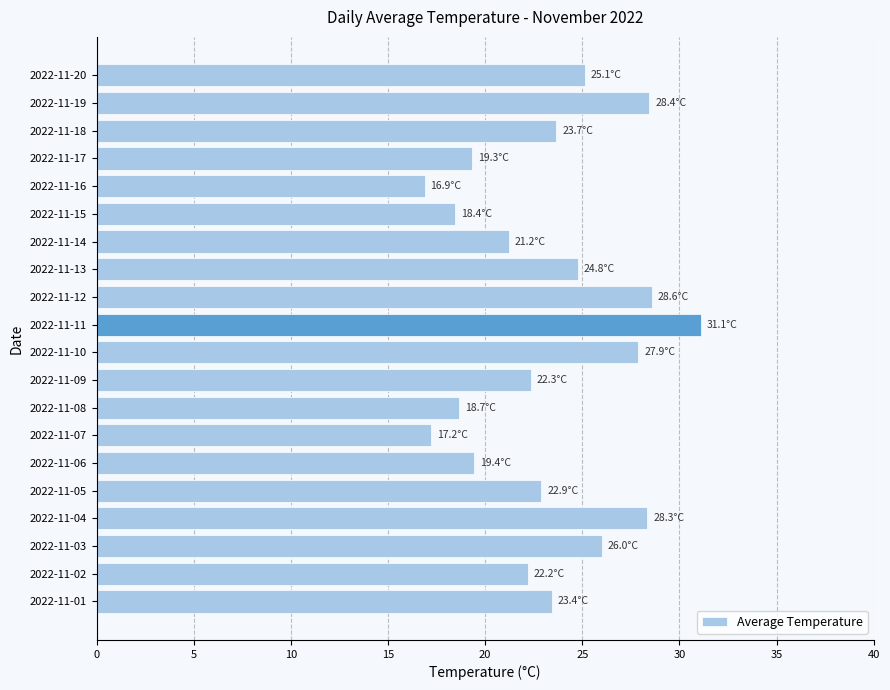

What is the minimum value shown in the chart?

16.9